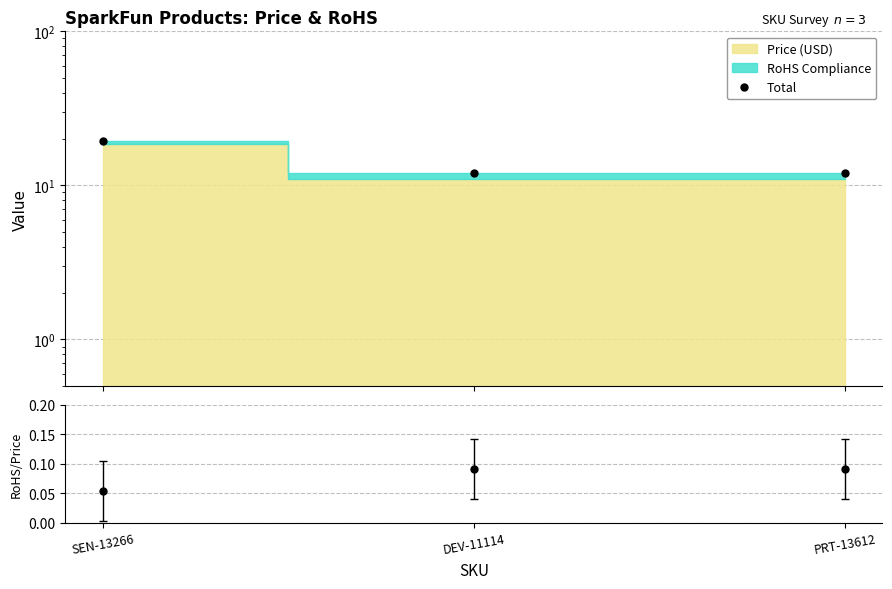

What is the maximum value shown in the chart?

19.5